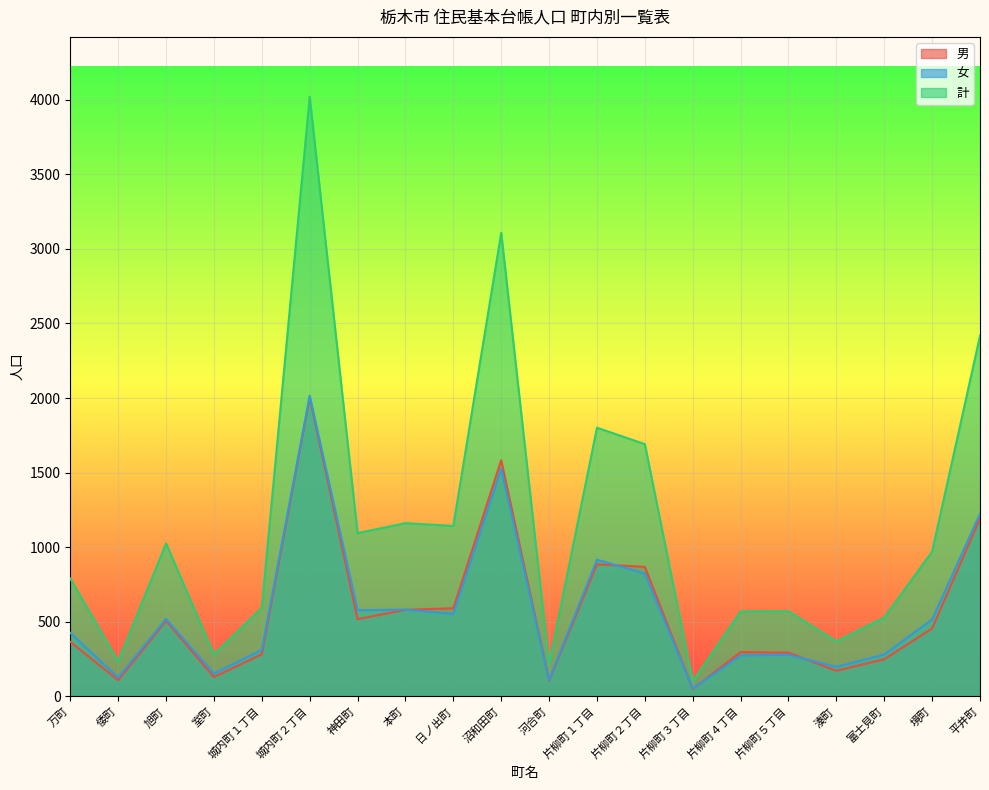

In 計, how many points are higher than both neighbors (excluding endpoints)?

6